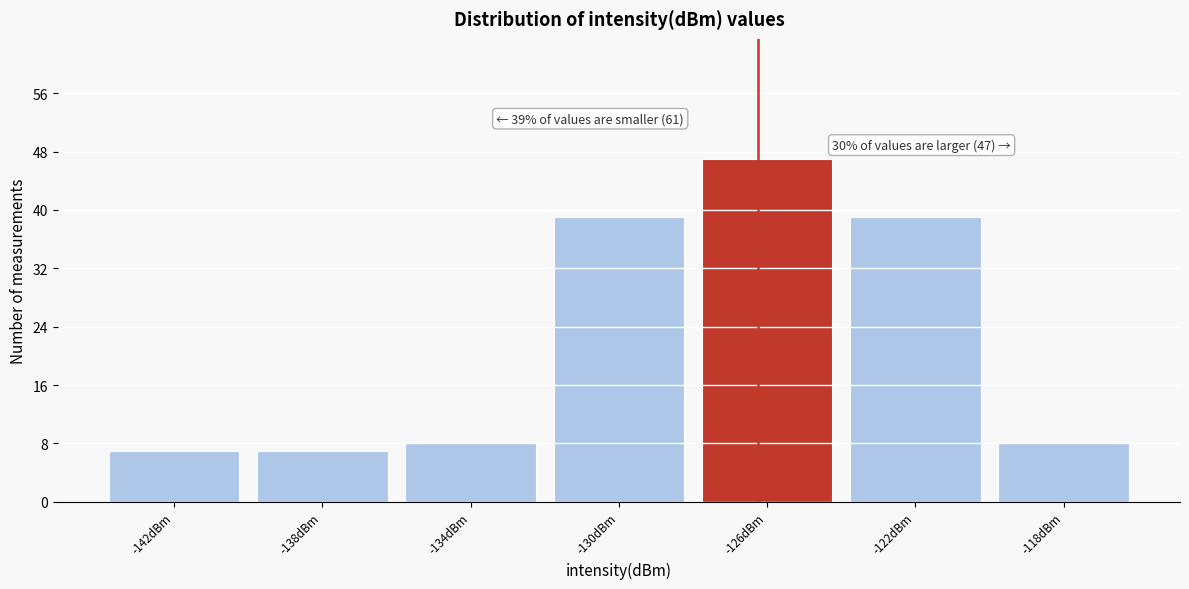

Over which range of the x-axis is the bar tallest?

-128 to -124